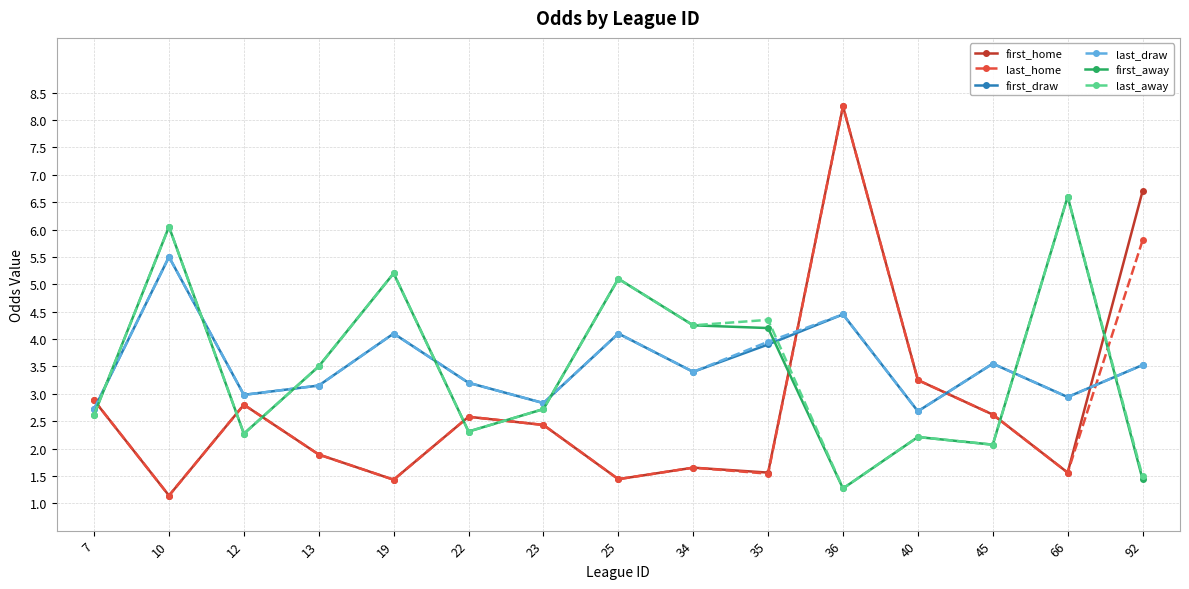

Count the number of data series in this chart.

6